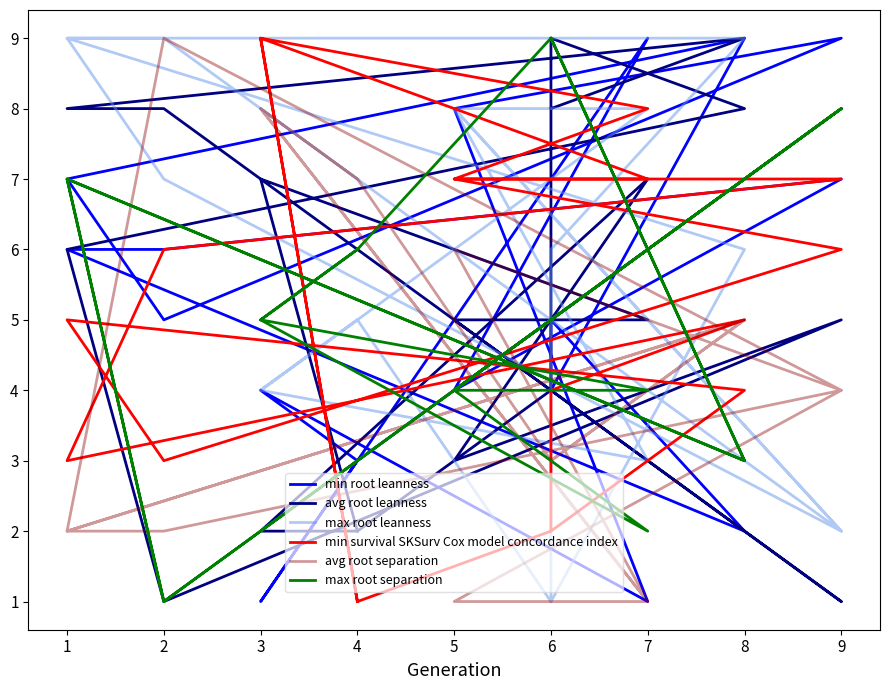

Which series has the largest total across all categories?

max root leanness